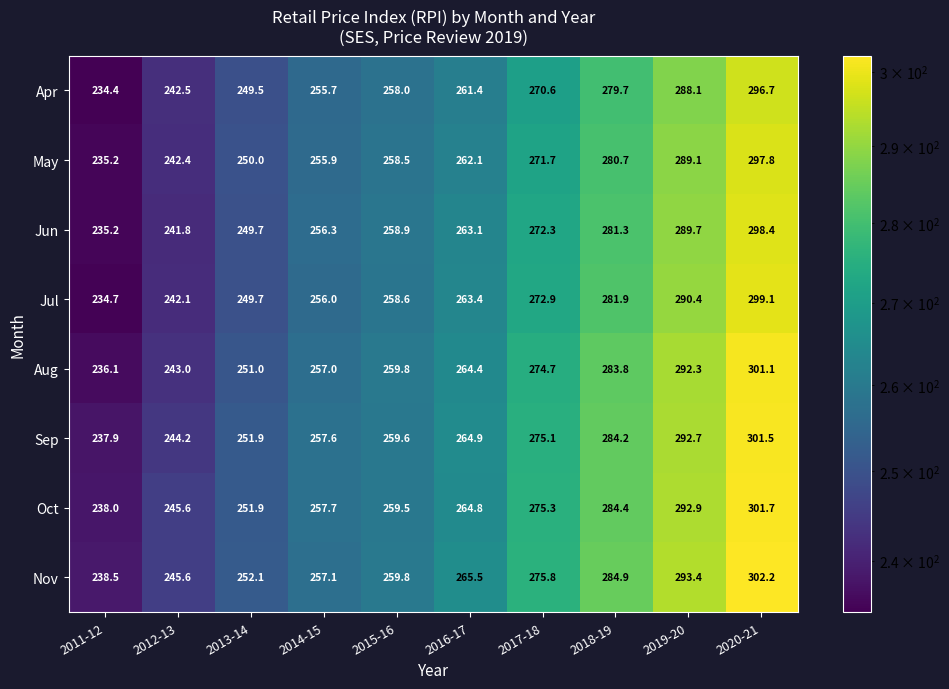

How many data points in Aug are less than 264?

5